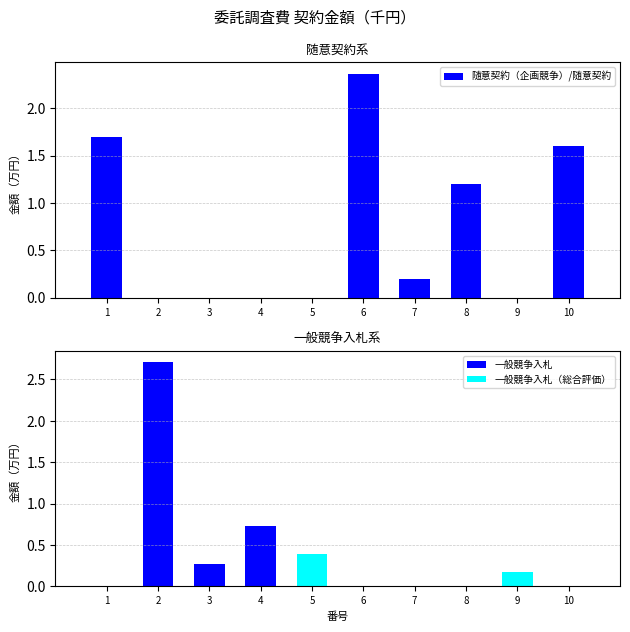

What is the difference between the second highest and second lowest values?

0.5